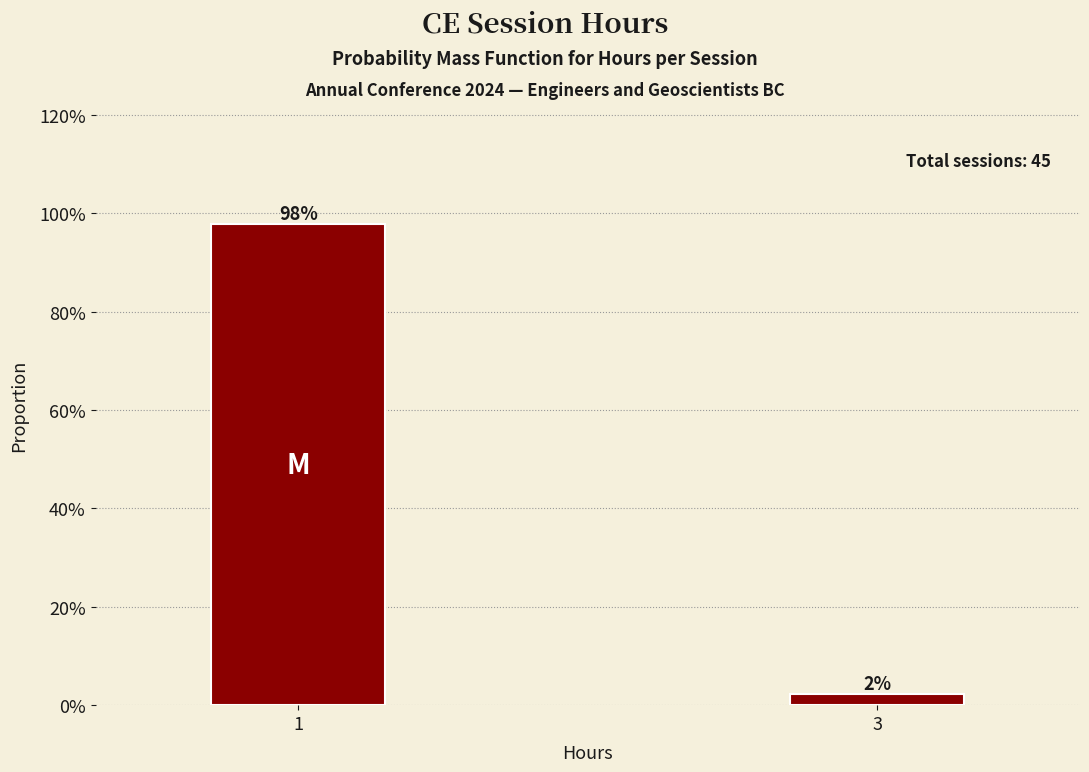

What is the value of the 1st bar from the left?

97.8